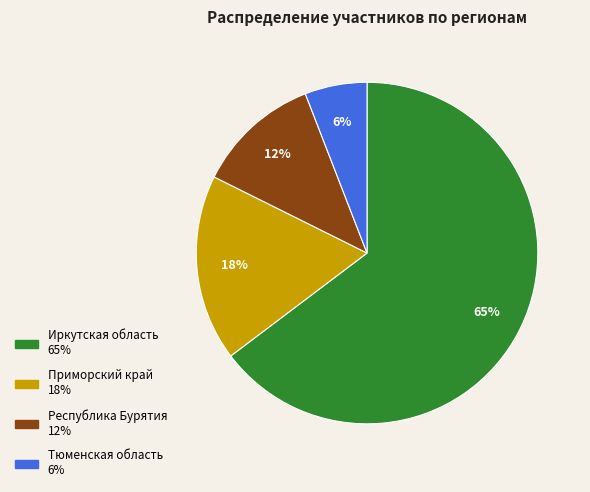

To the nearest percent, what is the difference between the Тюменская область and Приморский край slice percentages?

12%